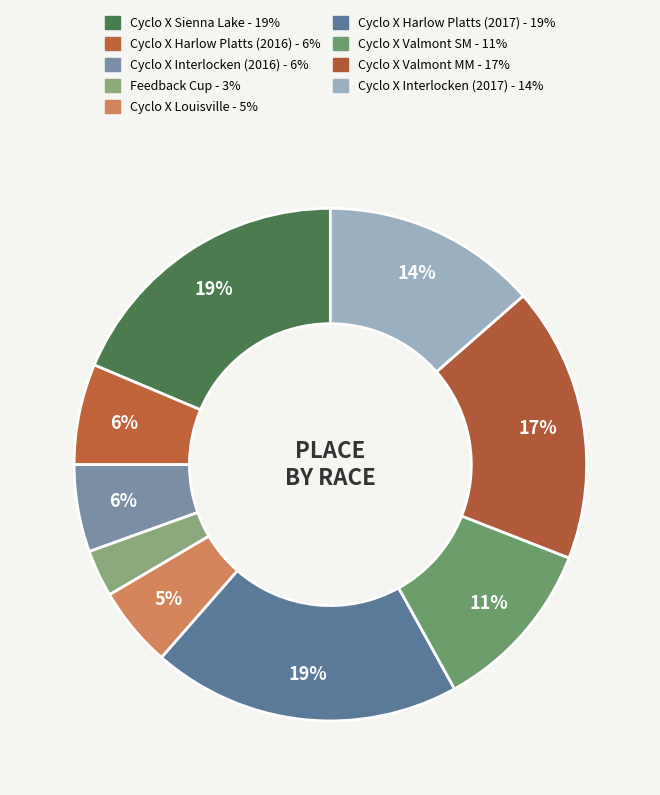

Count the number of slices in the pie.

9